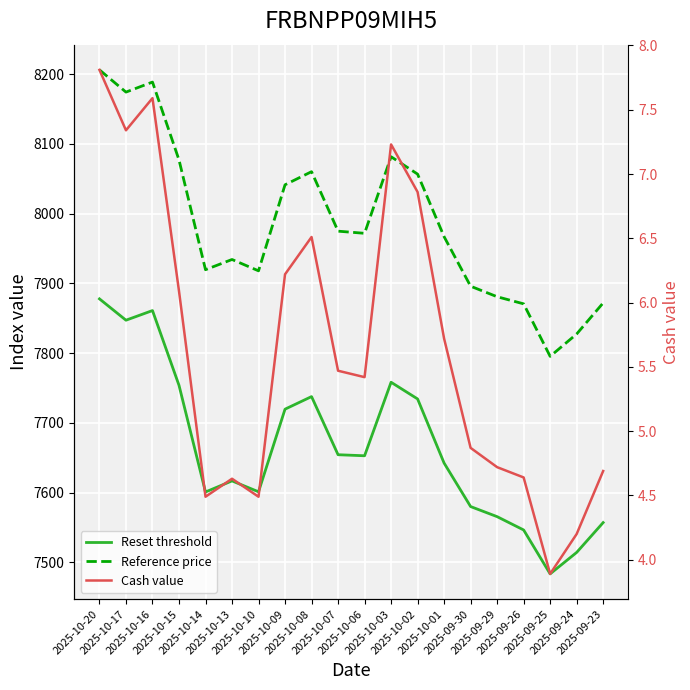

What is the value of the Cash value point at the 7th from the left?

4.5